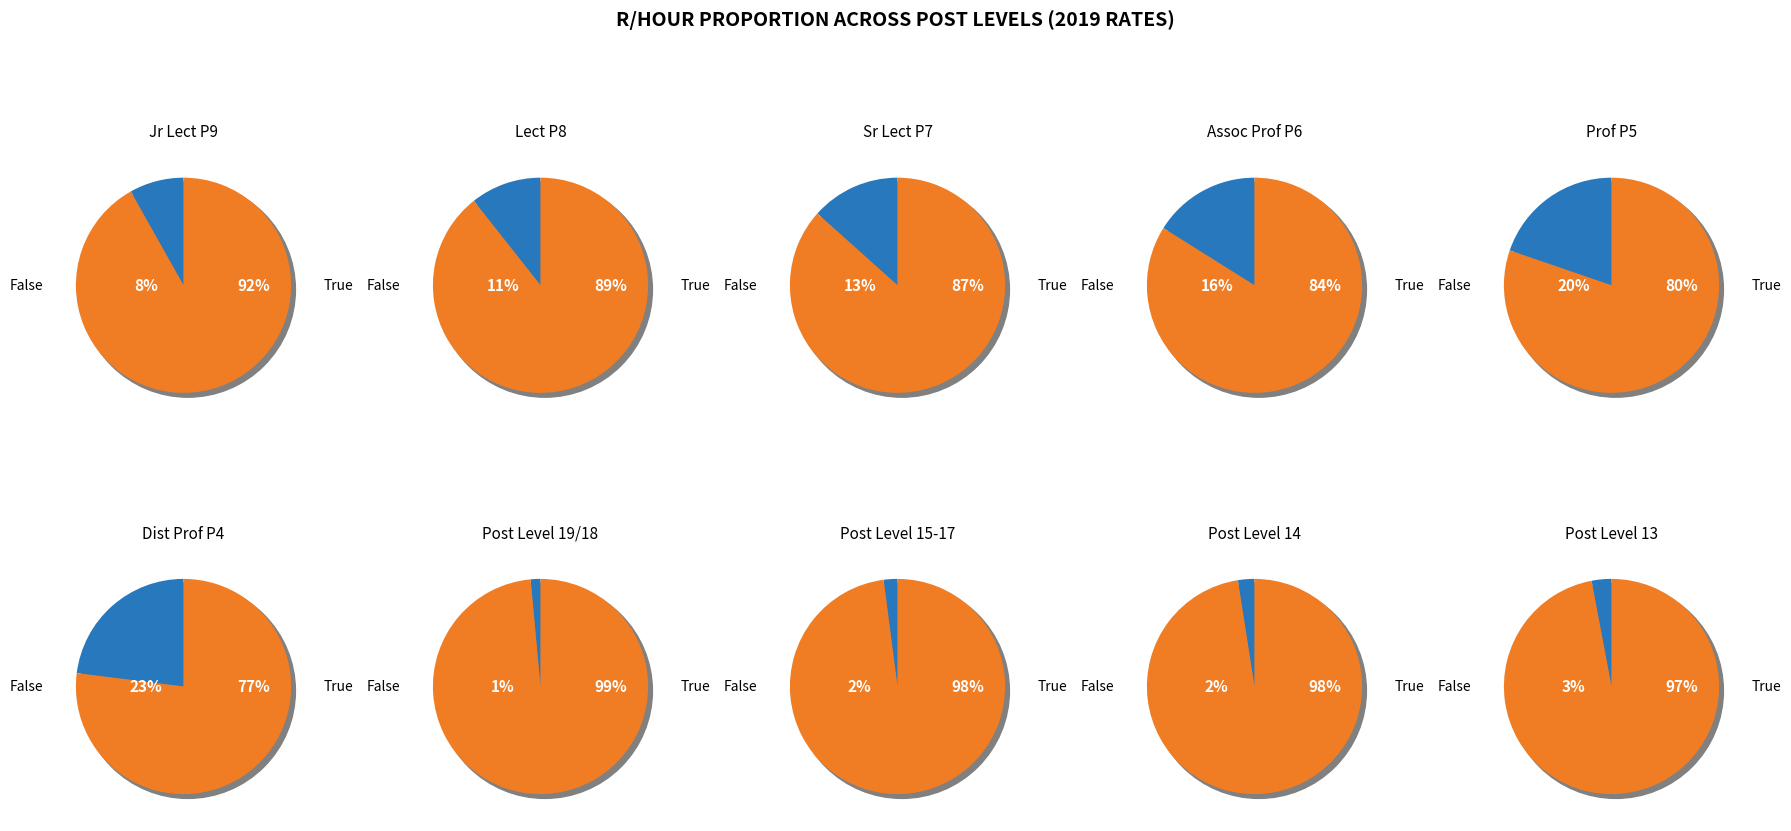

What is the total percentage of Associate Professor- P6 and Post Level 15-17?

18.1%